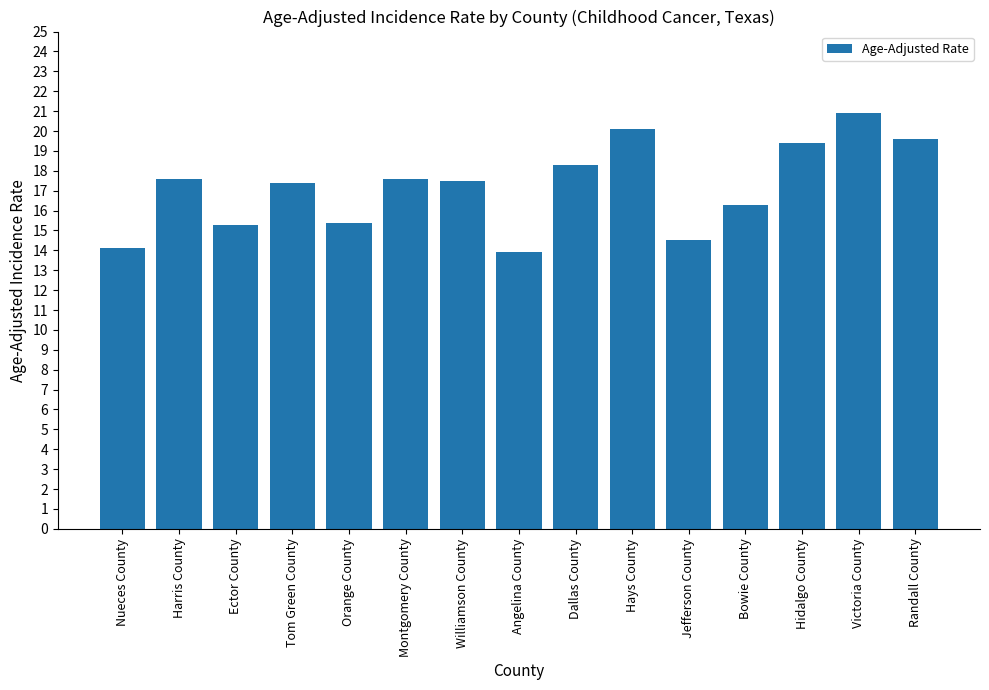

What is the difference between the values at Victoria County and Angelina County?

7.0